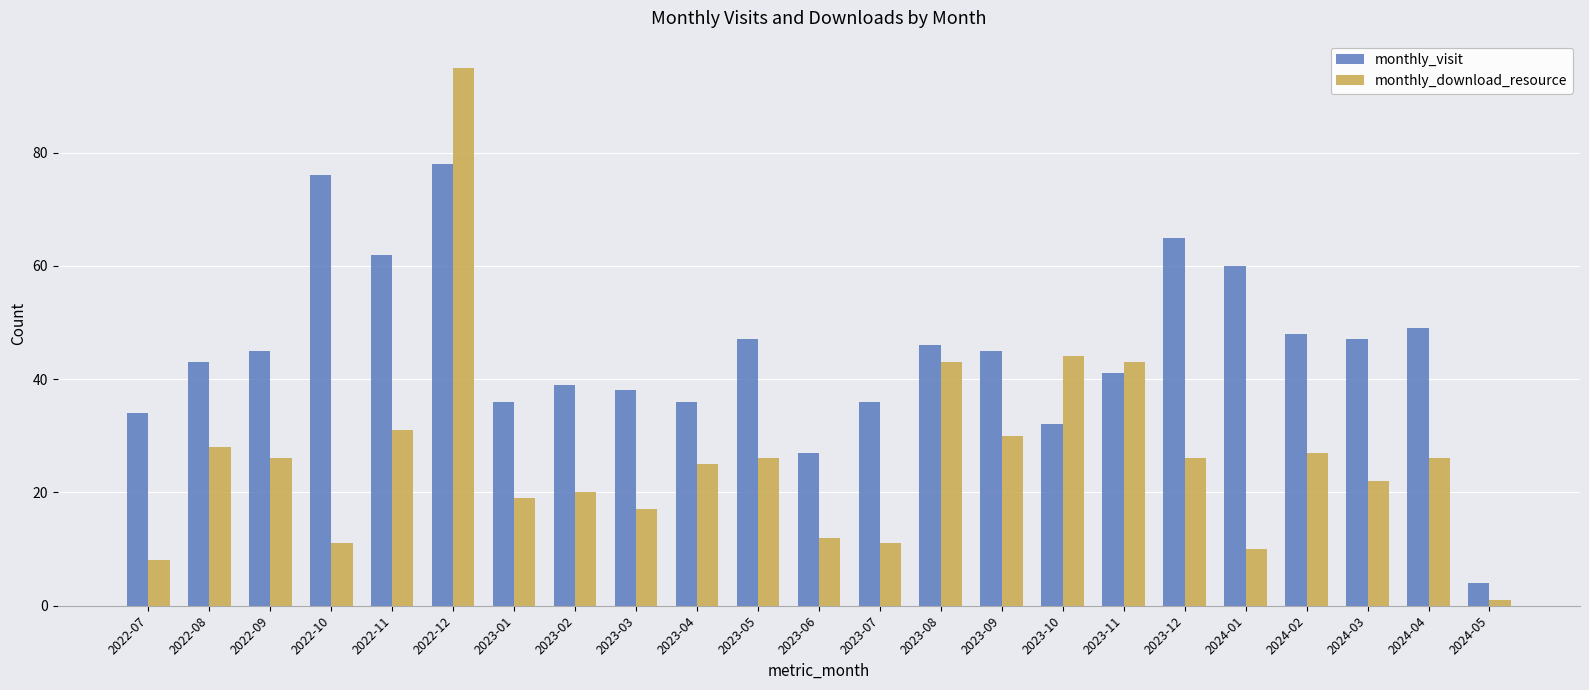

What is the label of the 15th bar from the left?

2023-09